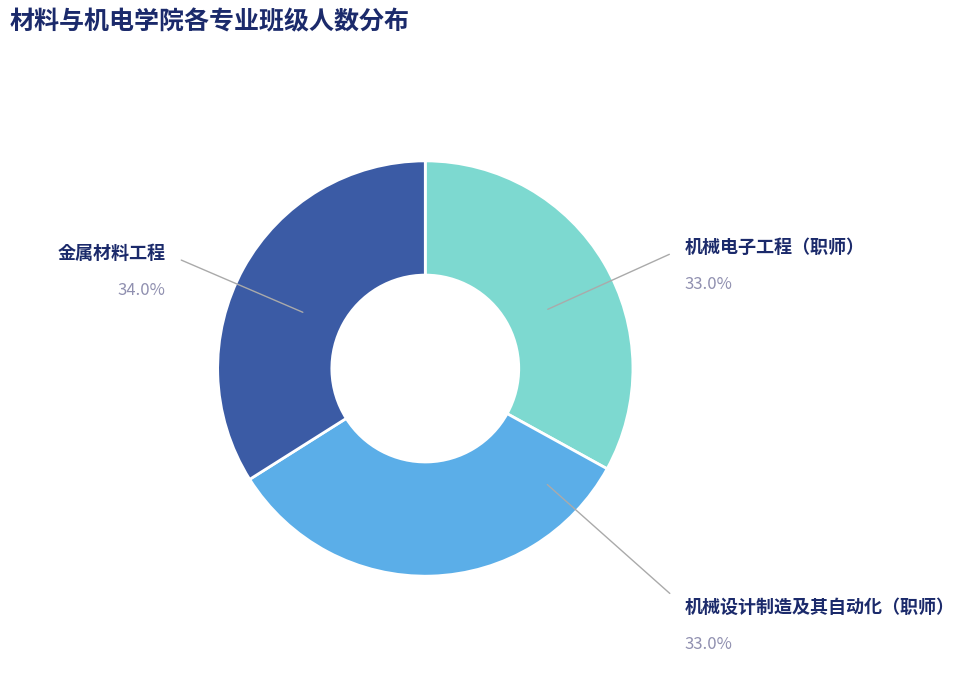

Does any single category account for the majority?

No